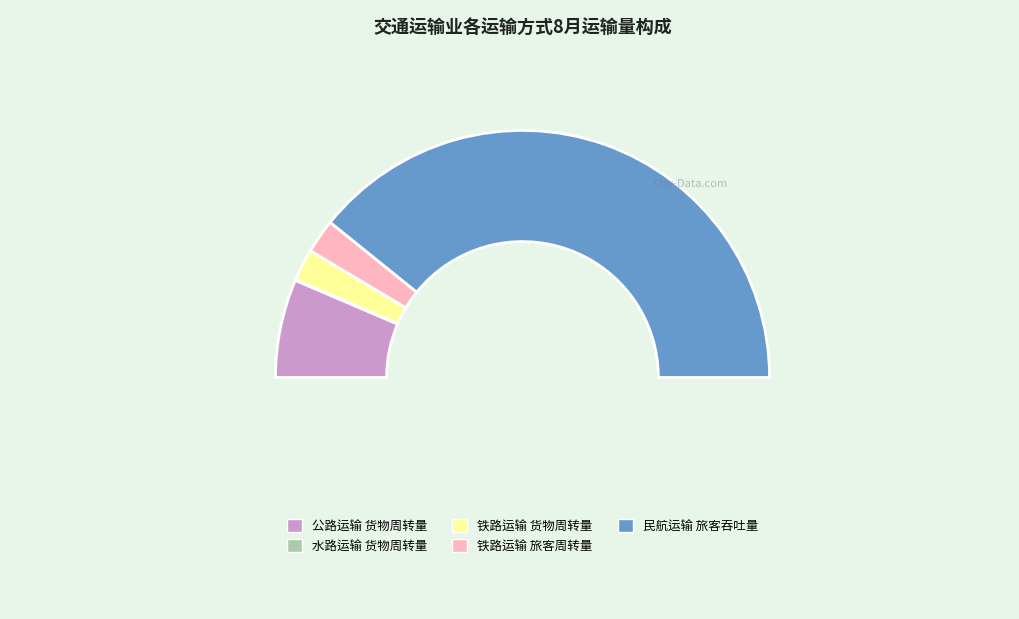

Which has a higher value, 公路运输 货物周转量 or 铁路运输 旅客周转量?

公路运输 货物周转量